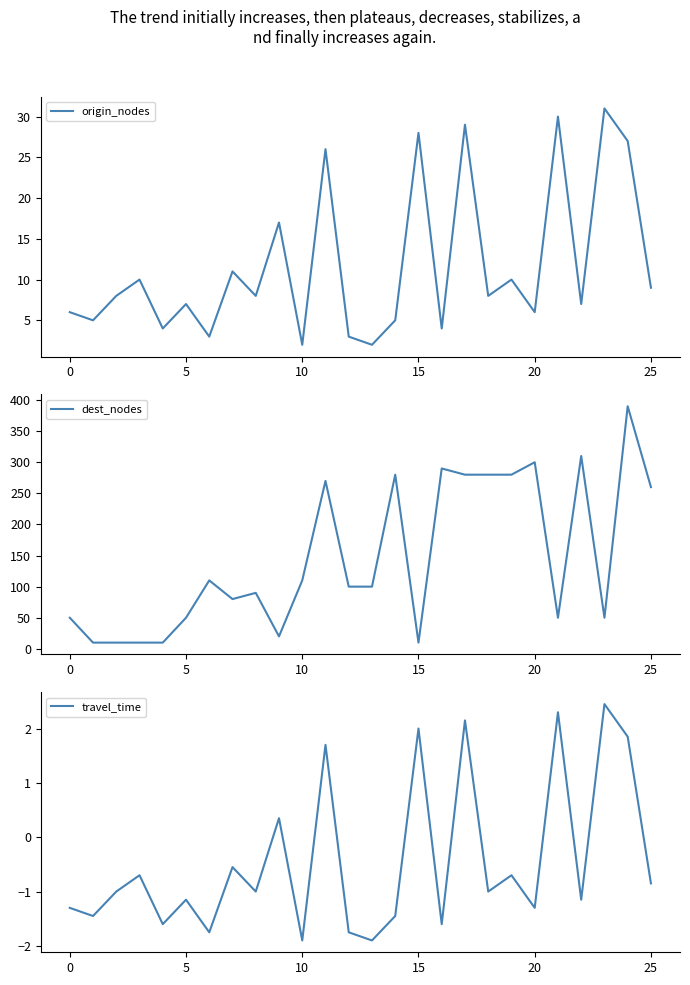

What is the label of the 14th point from the left?

13